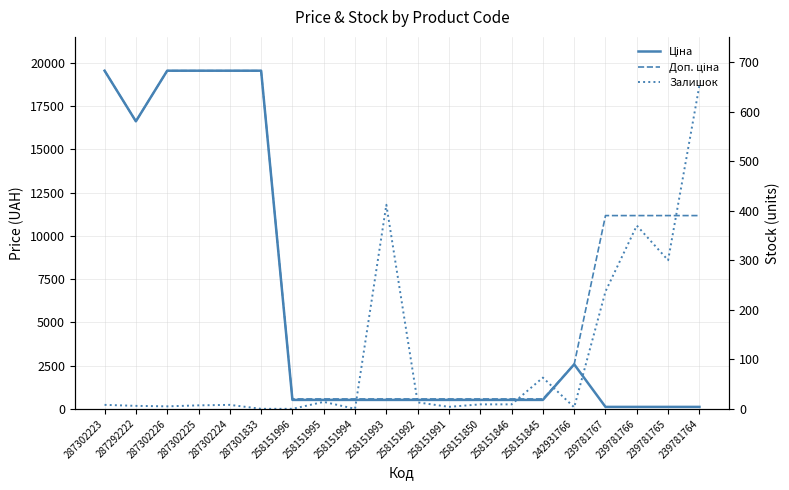

Rank the series at 242931766 from highest to lowest value.

Ціна, Доп. ціна, Залишок